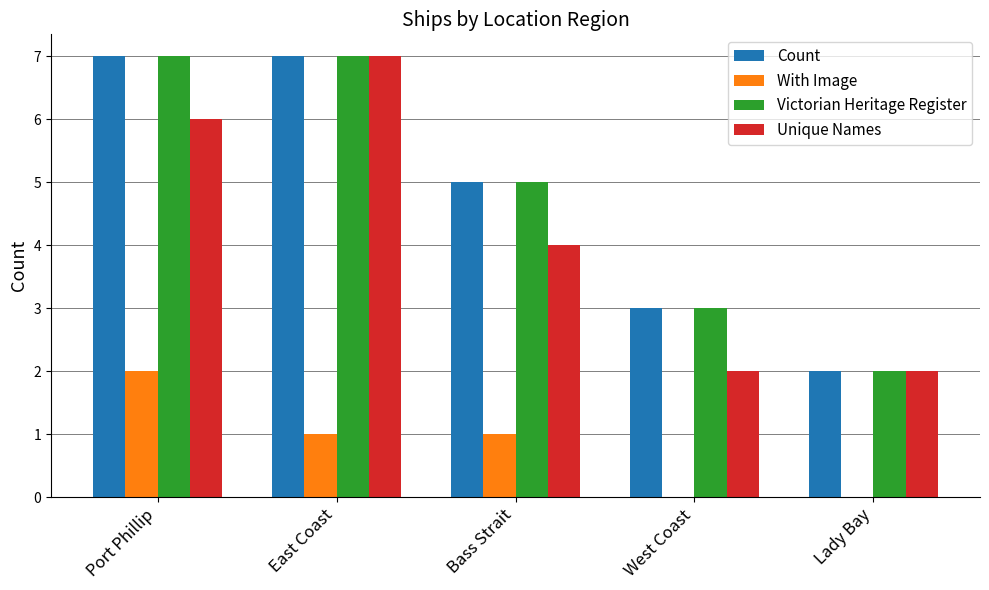

What is the highest value of the Unique Names series?

7